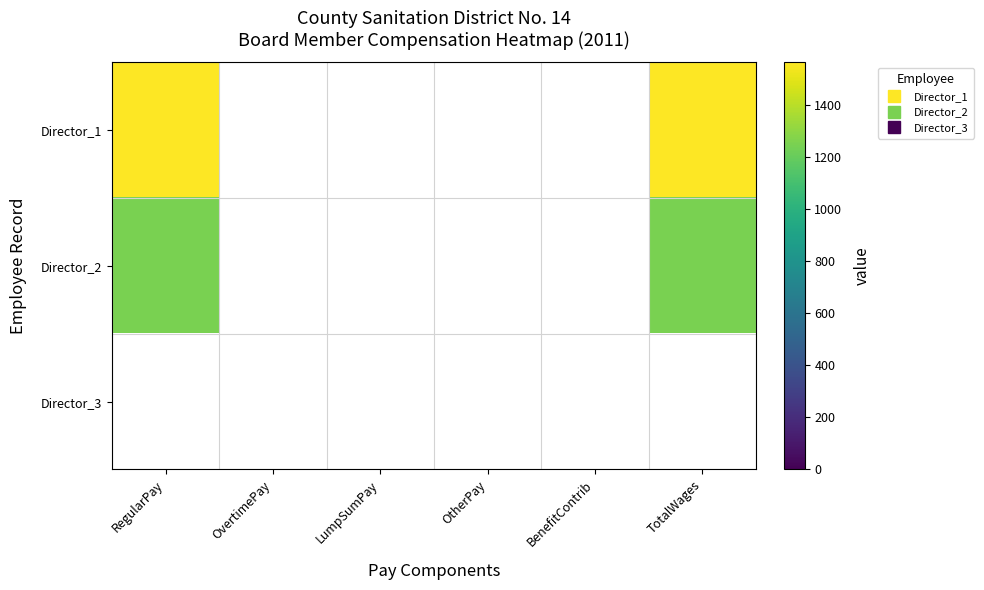

Rank the categories by Director_3 value from lowest to highest.

RegularPay, OvertimePay, LumpSumPay, OtherPay, BenefitContrib, TotalWages